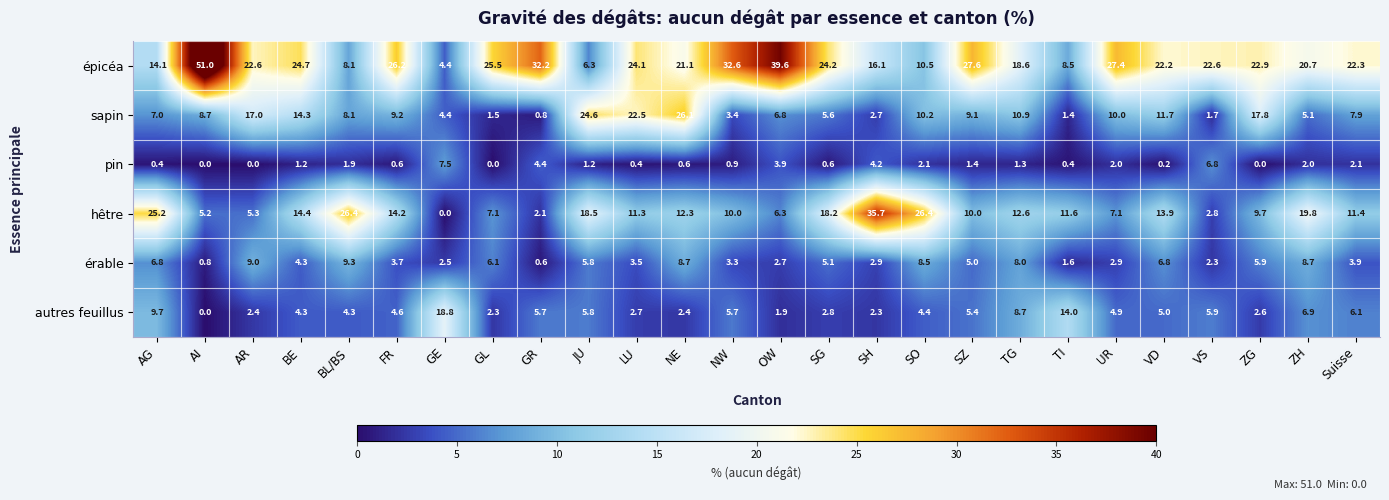

List the series in order of their peak value, lowest first.

pin, érable, autres feuillus, sapin, hêtre, épicéa